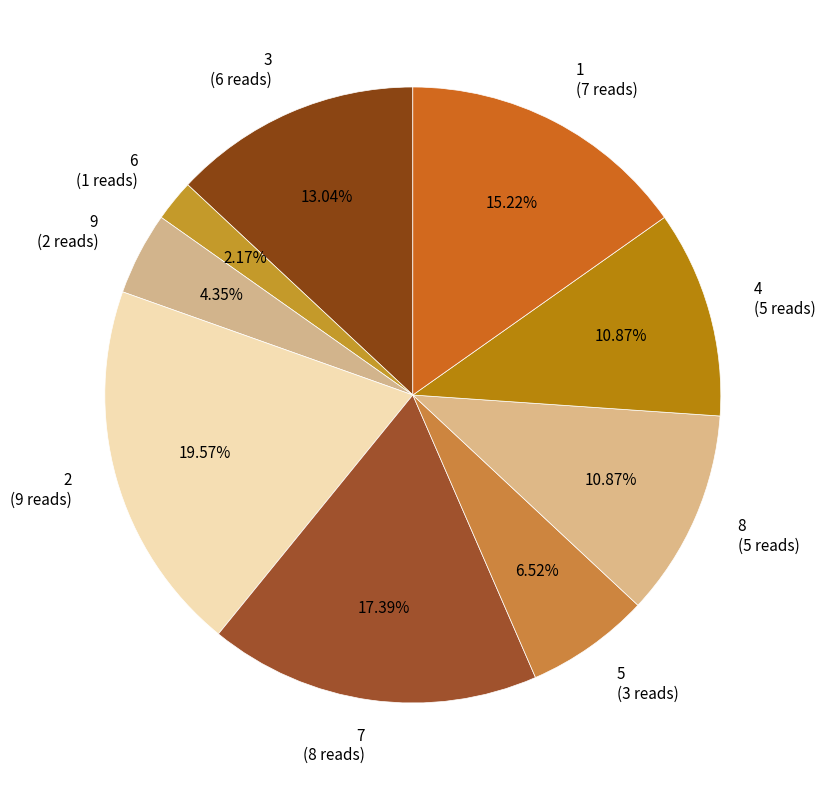

Do 5 and 3 together represent more than half of the pie?

No